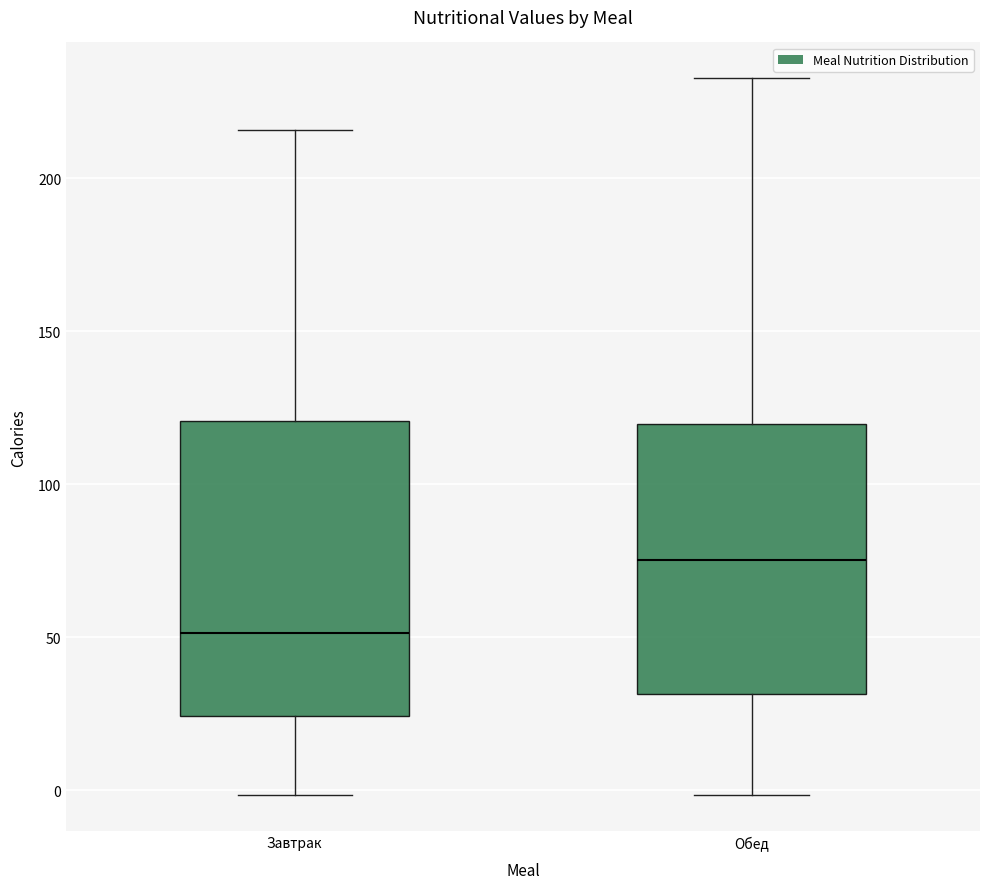

Which box is the tallest, from its lower edge to its upper edge?

Завтрак